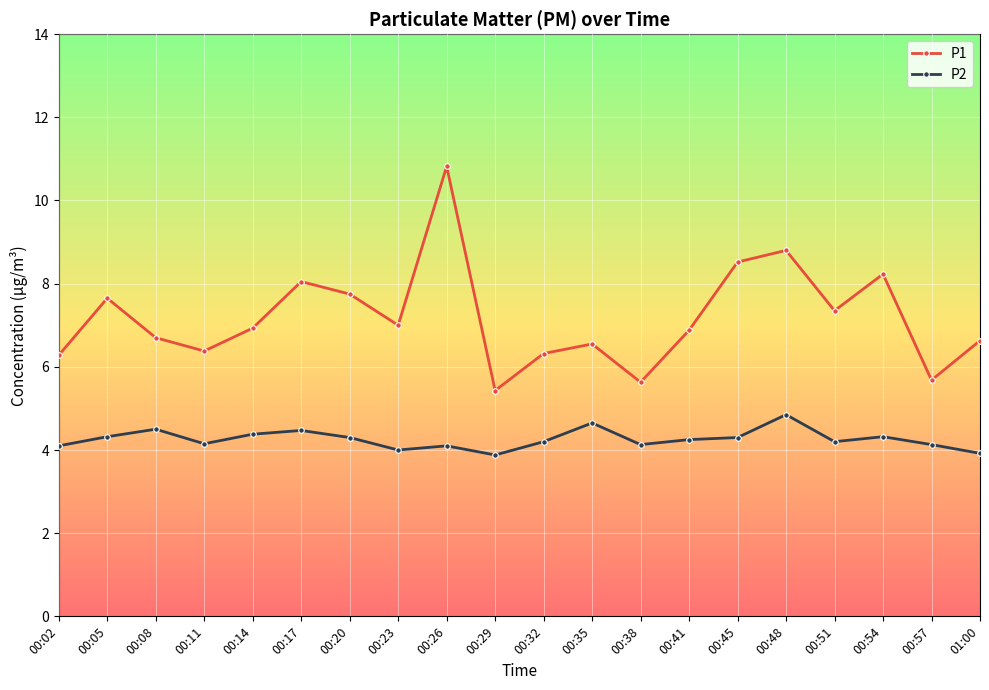

Which series has the largest total across all categories?

P1